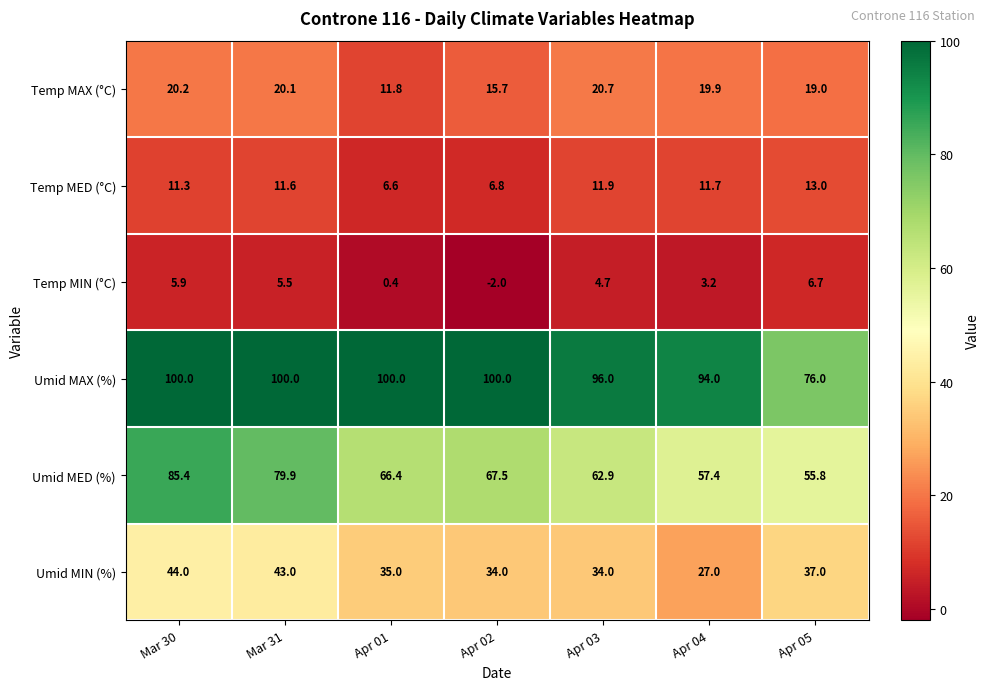

At Apr 03, list the series in order from smallest to largest.

Temp MIN (°C), Temp MED (°C), Temp MAX (°C), Umid MIN (%), Umid MED (%), Umid MAX (%)